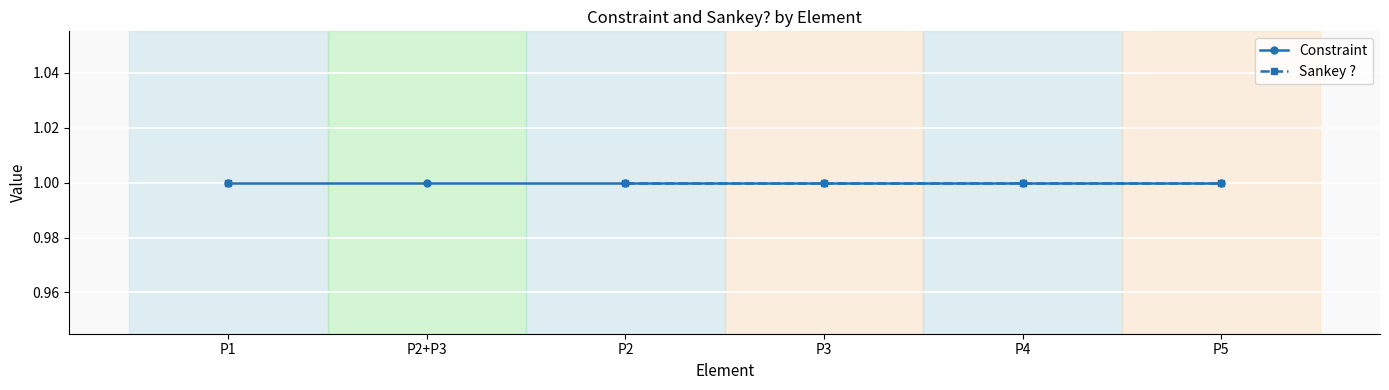

What position from the right is 1?

5